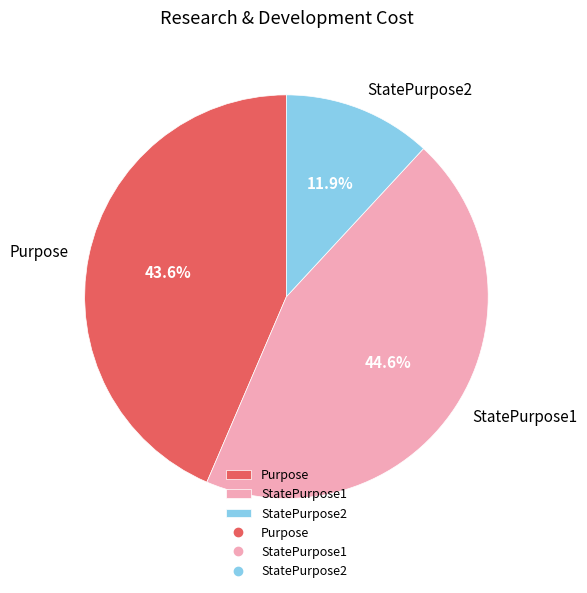

To the nearest percent, what is the average slice percentage?

33%